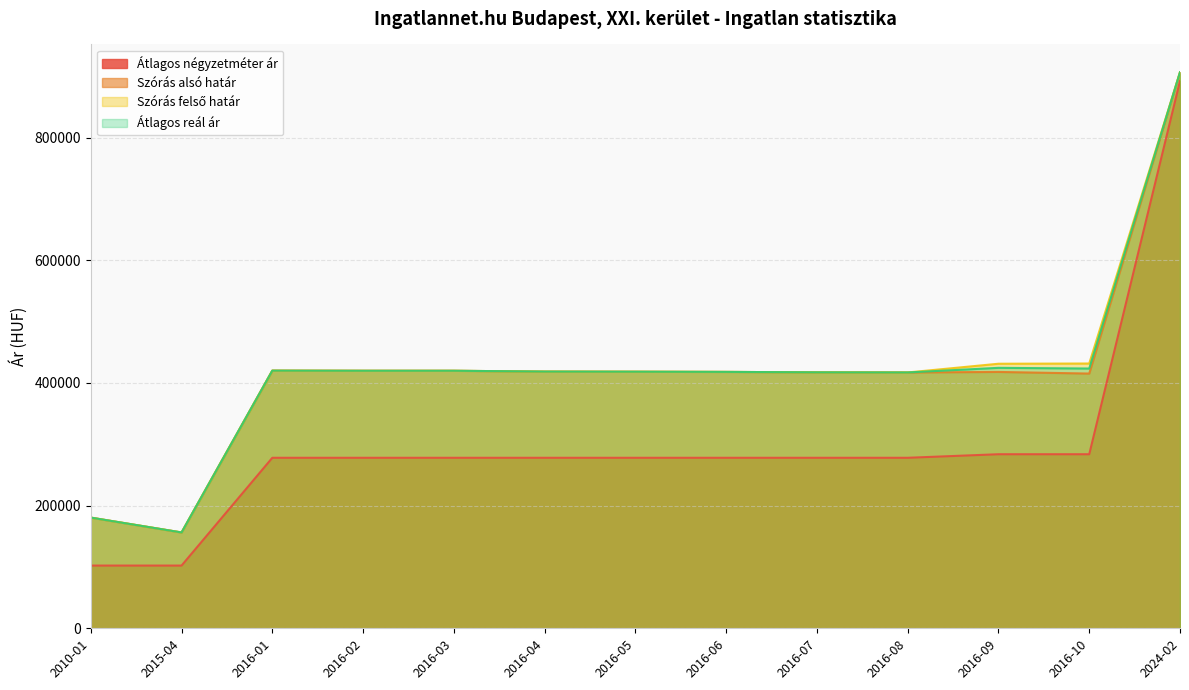

The value of Szórás felső határ at 2024-02 is 1300278. True or false?

False